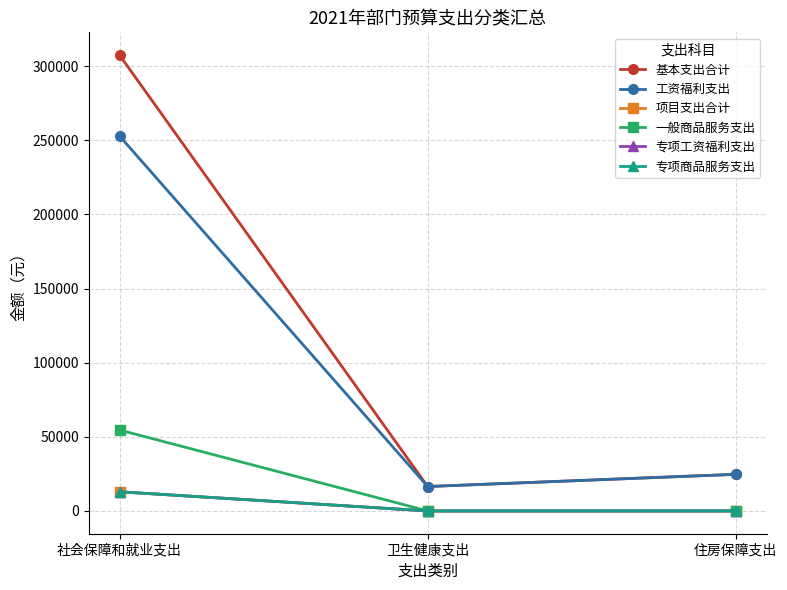

Reading left to right, extract all data points from this chart.

基本支出合计: 社会保障和就业支出=307509.4	卫生健康支出=16465.0	住房保障支出=24697.4
工资福利支出: 社会保障和就业支出=252909.4	卫生健康支出=16465.0	住房保障支出=24697.4
项目支出合计: 社会保障和就业支出=12919.1	卫生健康支出=0.0	住房保障支出=0.0
一般商品服务支出: 社会保障和就业支出=54600.0	卫生健康支出=0.0	住房保障支出=0.0
专项工资福利支出: 社会保障和就业支出=12919.1	卫生健康支出=0.0	住房保障支出=0.0
专项商品服务支出: 社会保障和就业支出=12919.1	卫生健康支出=0.0	住房保障支出=0.0